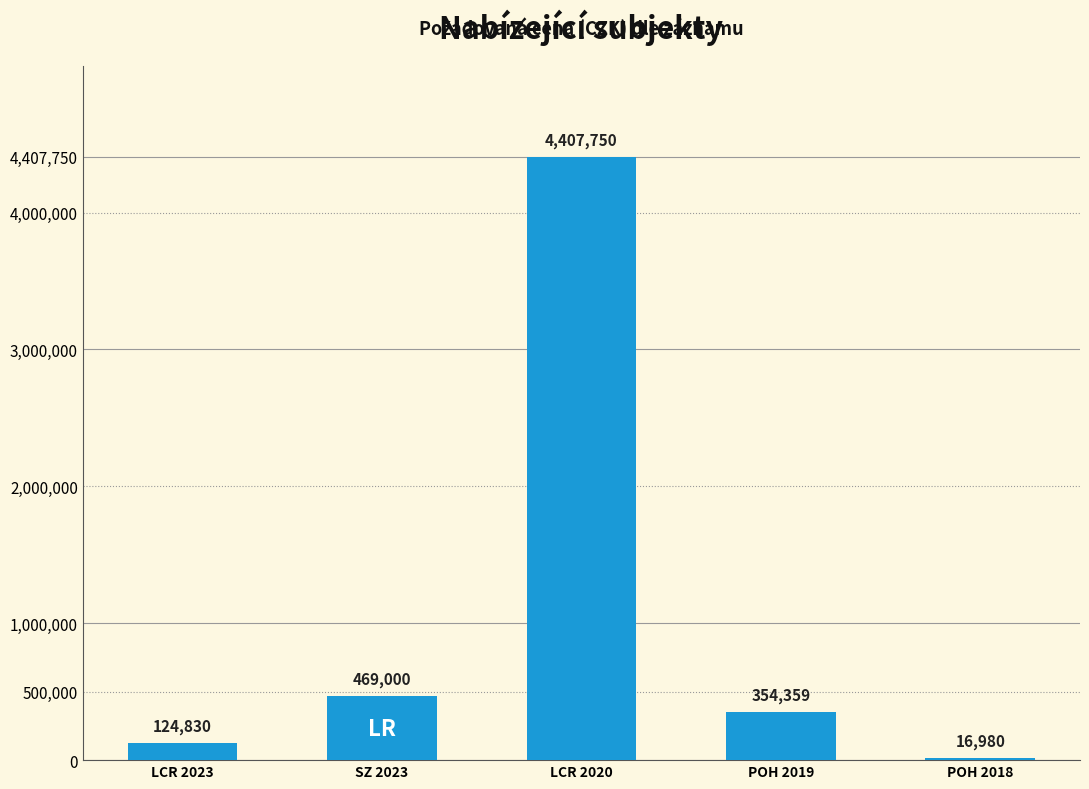

Are the bars horizontal?

No